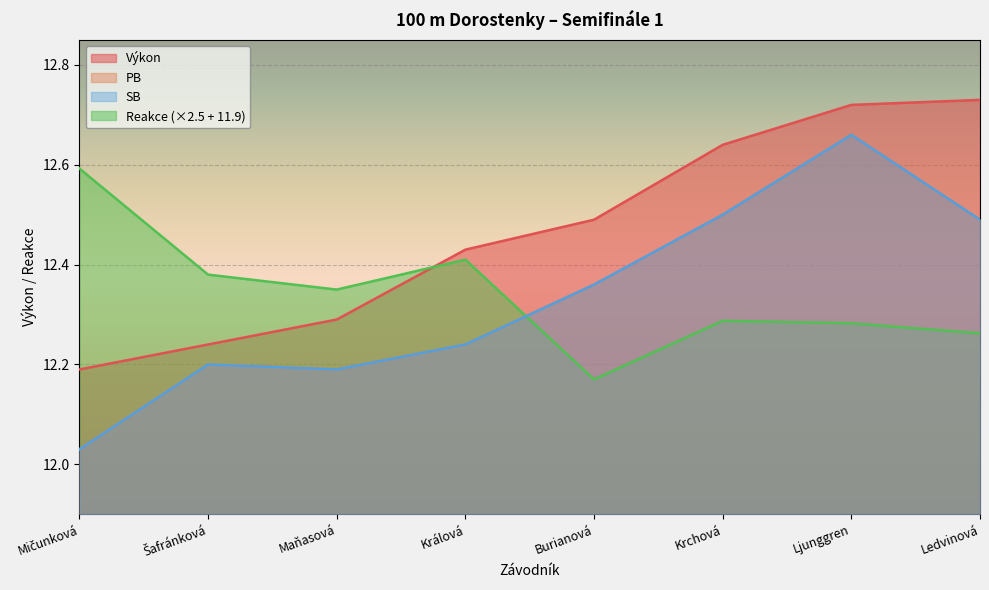

Between which two adjacent categories do Výkon and Reakce first intersect?

Maňasová and Králová